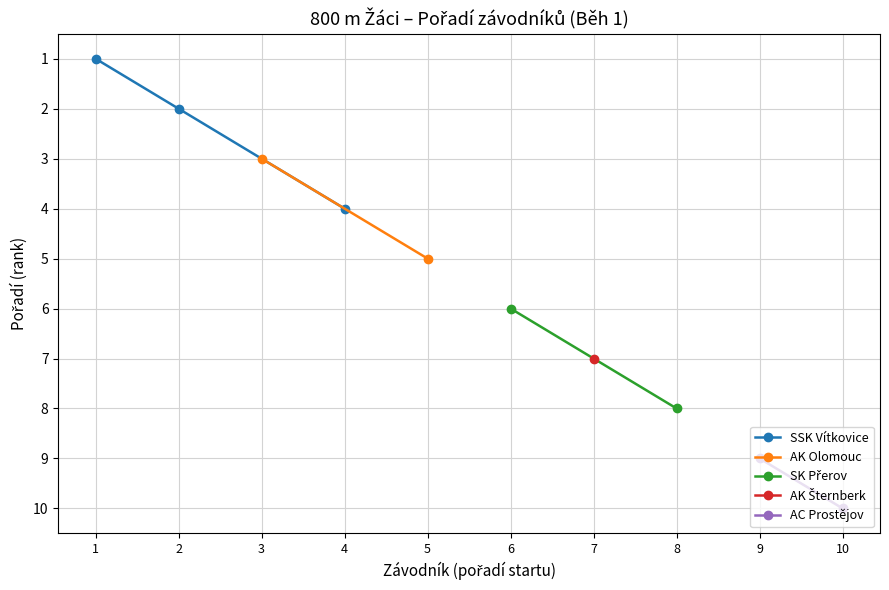

Rank the categories by SSK Vítkovice value from highest to lowest.

4, 2, 1